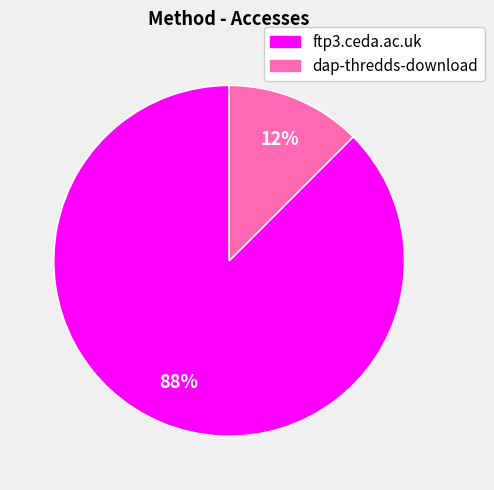

Is it true that dap-thredds-download is 1% of the pie?

False